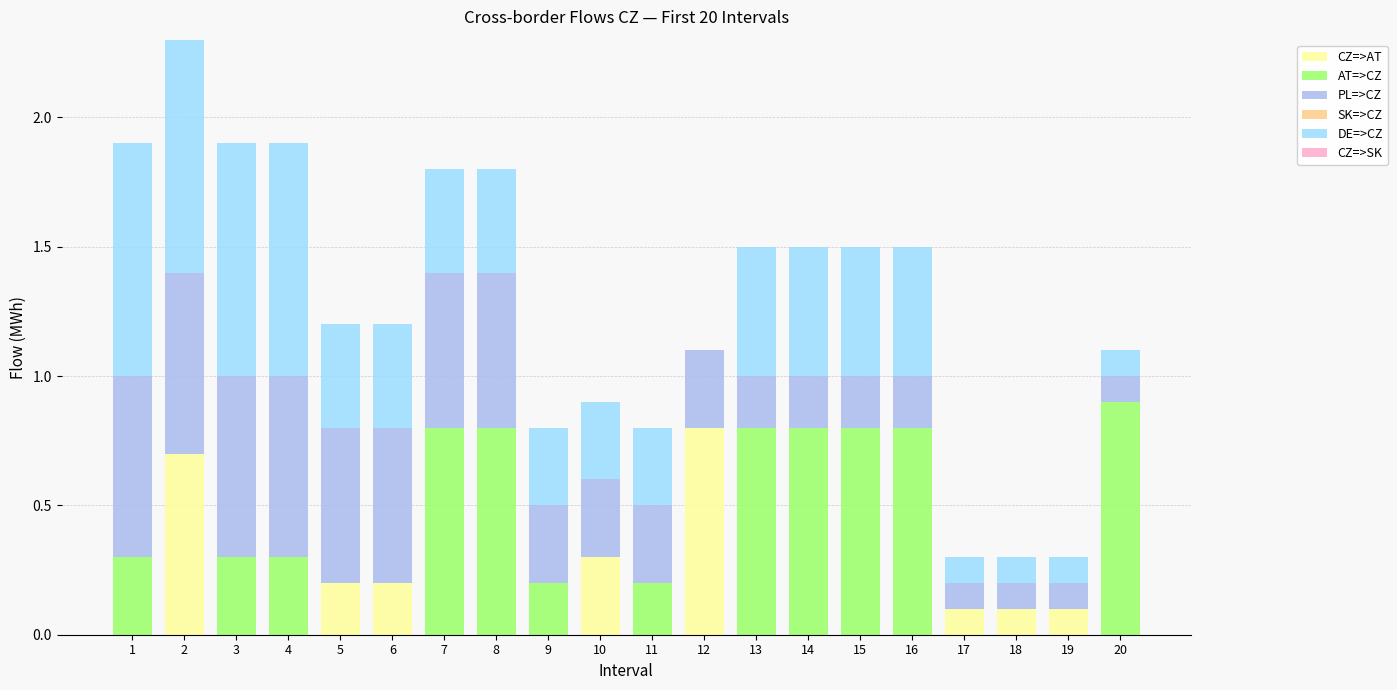

What is the sum of all CZ=>AT values?

2.5